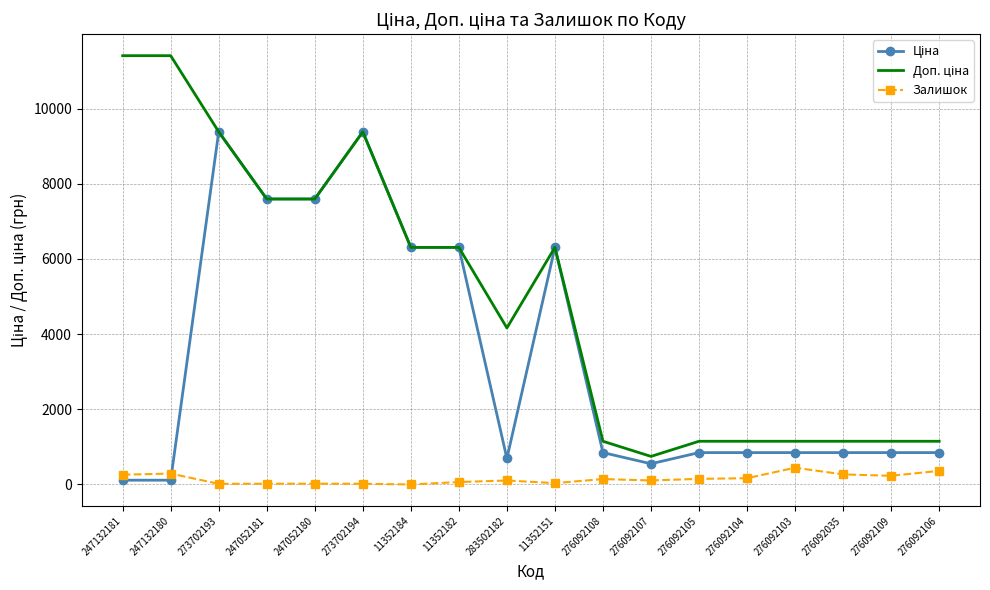

What is the average value of the Залишок series?

150.4